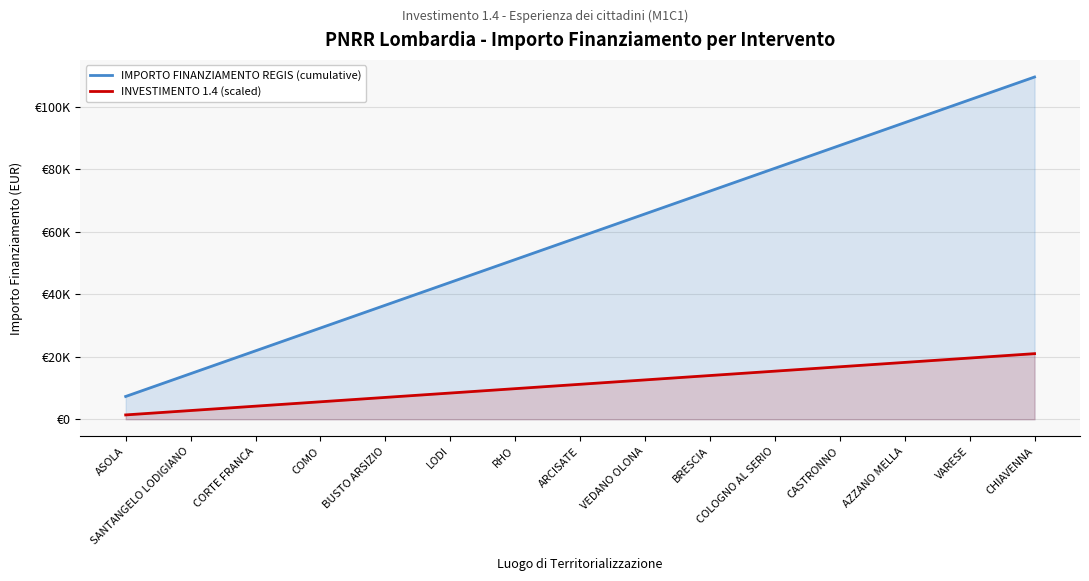

What is the greatest value displayed?

109515.0